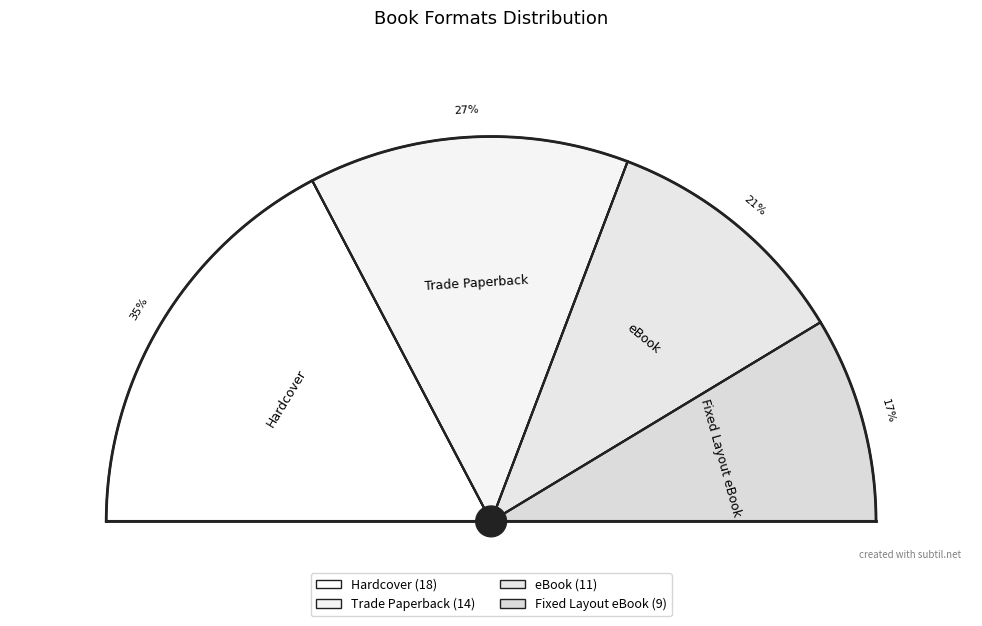

To the nearest percent, what is the combined percentage of Trade Paperback and eBook?

48%